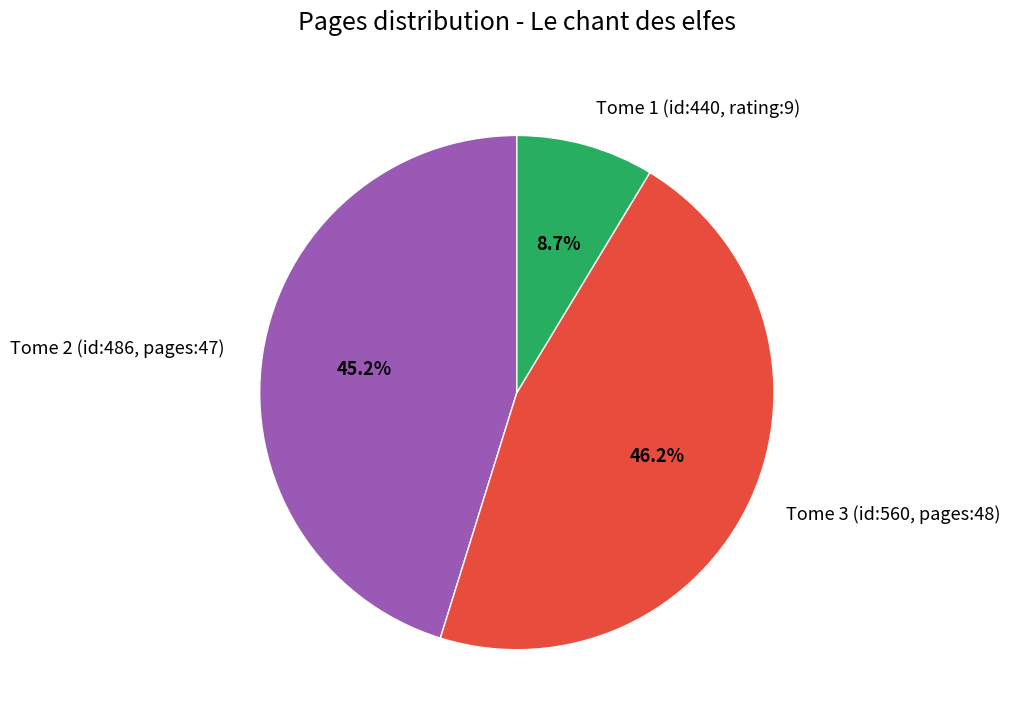

Rank the categories by value from highest to lowest.

Tome 3 (id:560, pages:48), Tome 2 (id:486, pages:47), Tome 1 (id:440, rating:9)